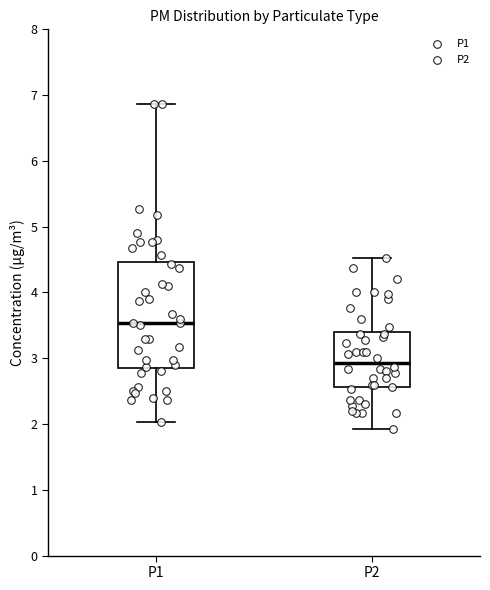

Which box's median line is the highest?

P1